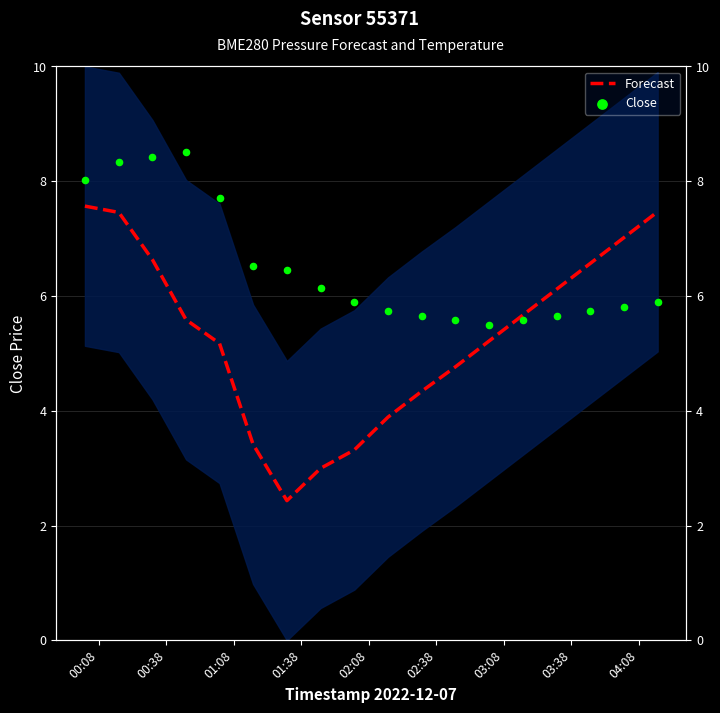

At how many categories does at least one series exceed 3?

18